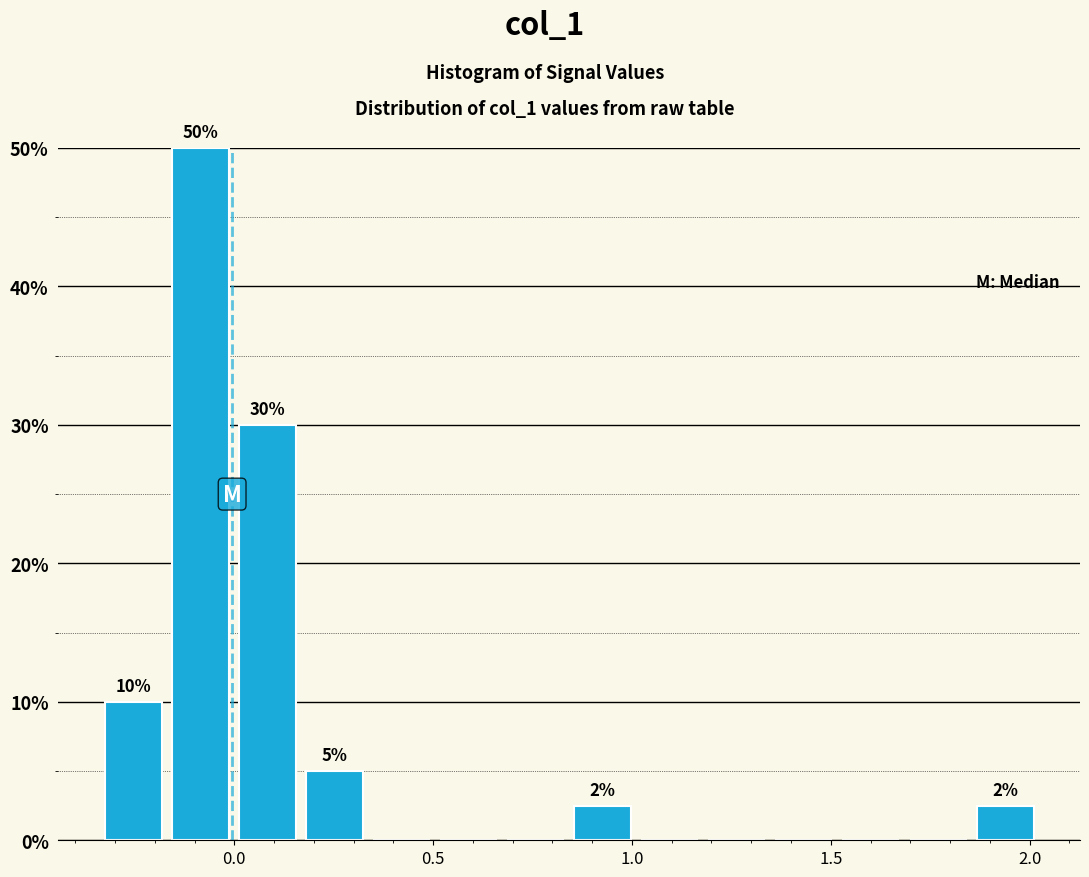

Read against the x-axis, roughly where is the centre of the tallest bar?

-0.10